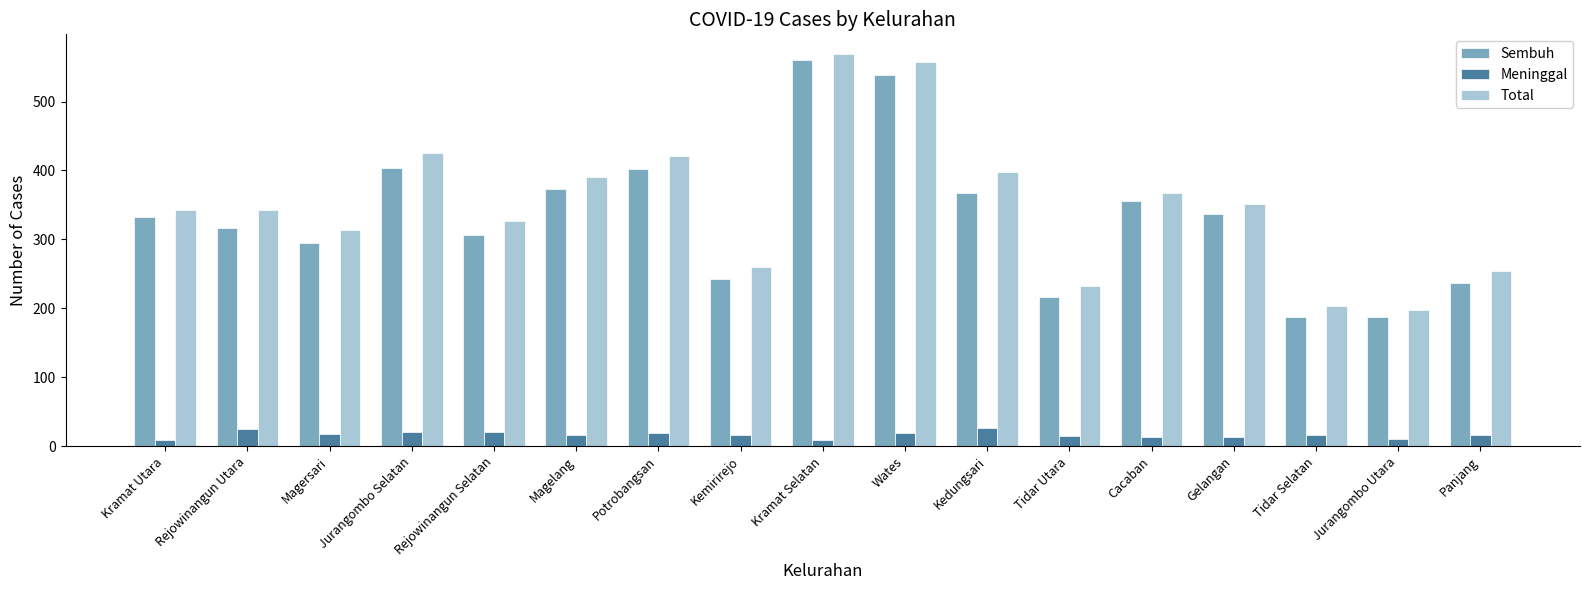

At how many categories does at least one series exceed 387?

6